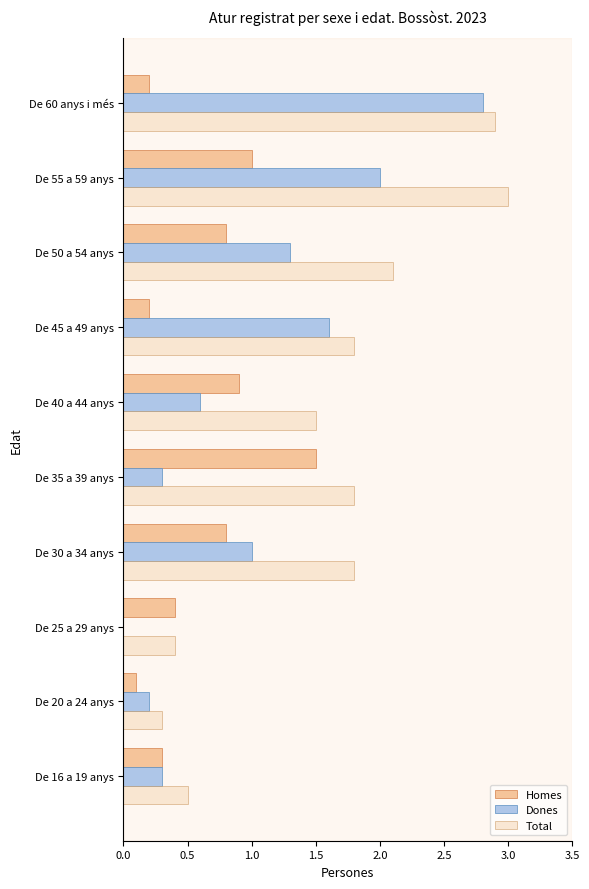

Is the value of Homes at De 50 a 54 anys greater than the value of Dones at De 20 a 24 anys?

Yes